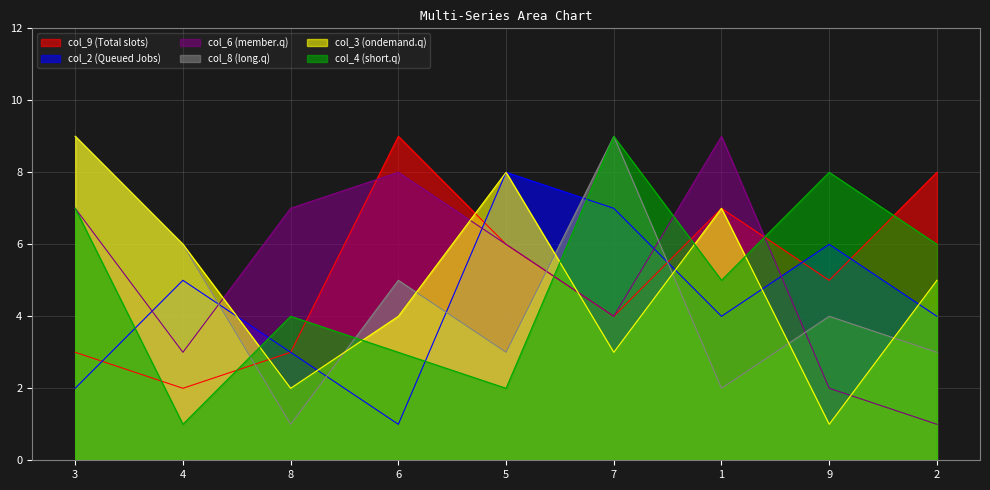

How many col_2 values are between 3 and 6?

5